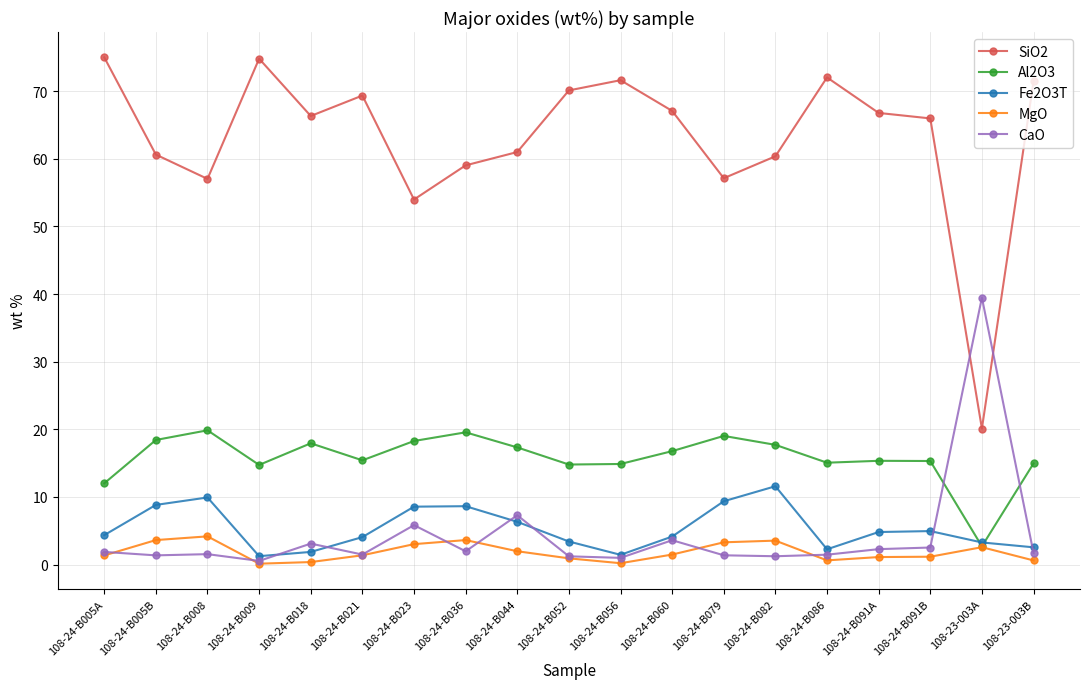

What is the total value across all series at 108-24-B036?

92.8